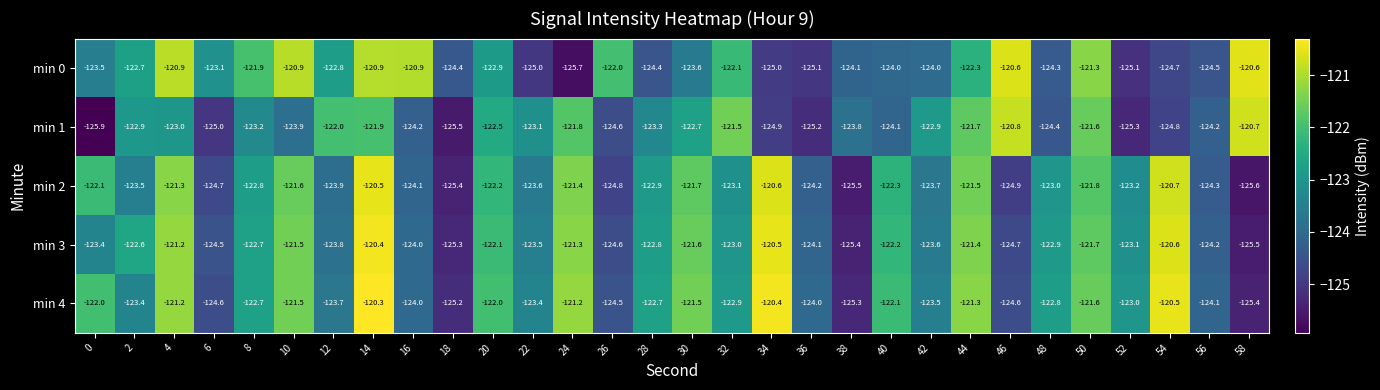

List the labels in order of min 3 value, smallest first.

58, 38, 18, 46, 26, 6, 56, 36, 16, 12, 42, 22, 0, 52, 32, 48, 28, 8, 2, 40, 20, 50, 30, 10, 44, 24, 4, 54, 34, 14